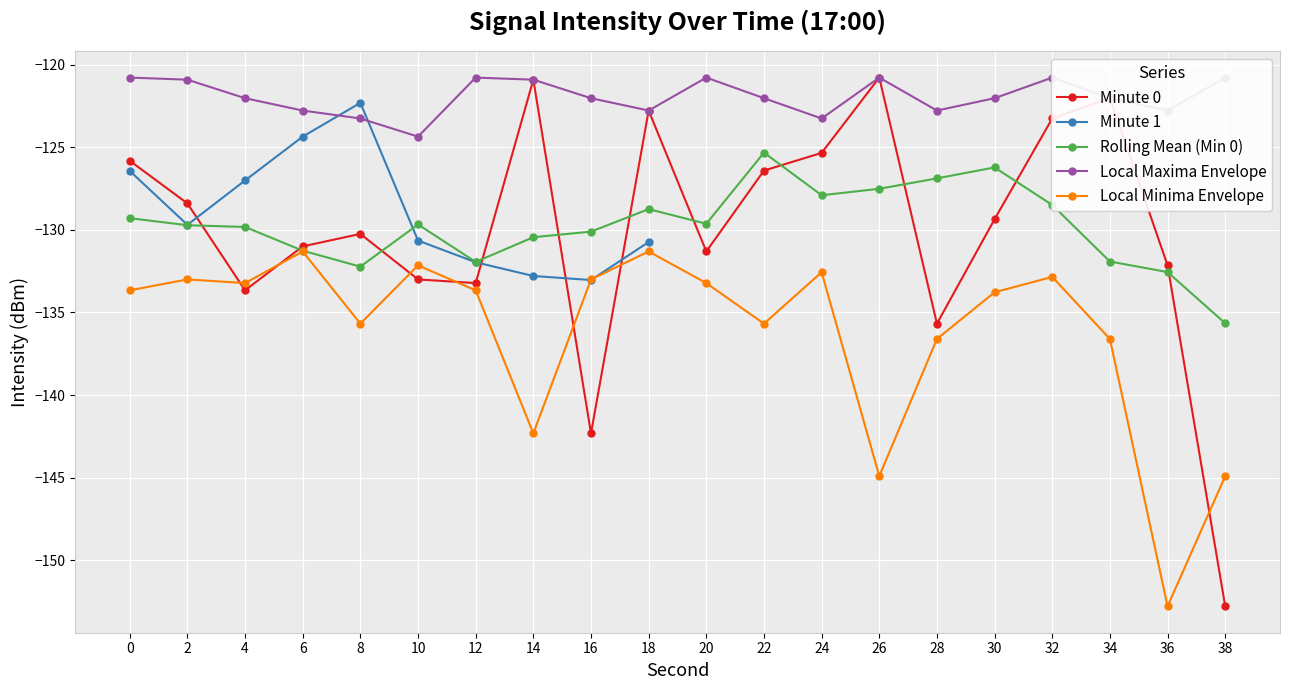

Is it true that the value at 8 is -201.4?

False